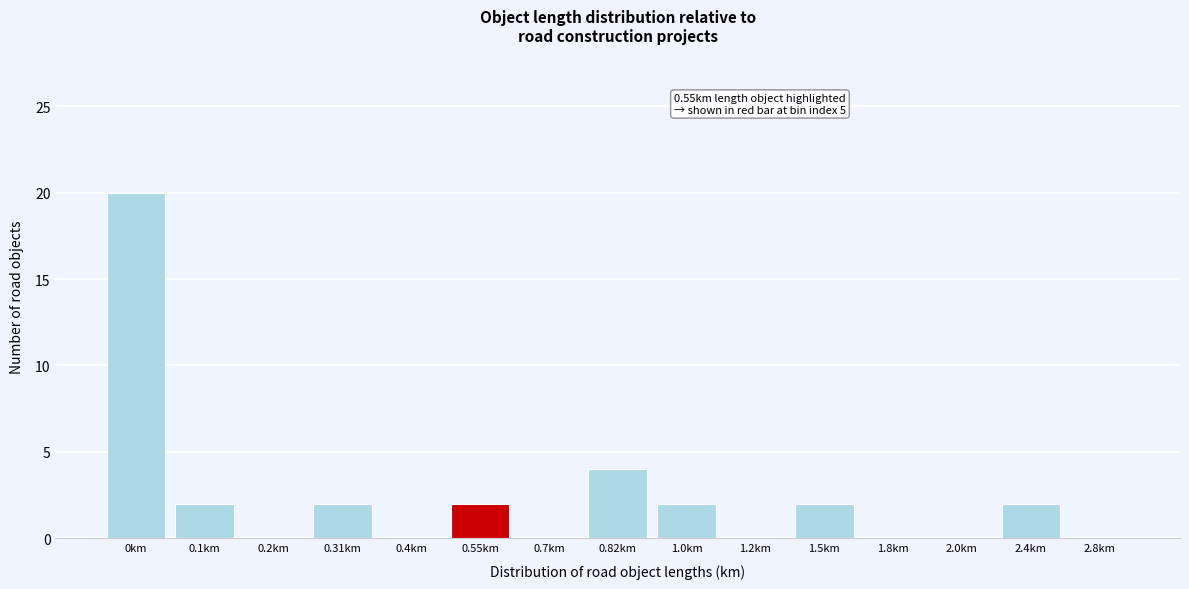

Reading left to right, list all the values displayed in this chart.

0km=20	0.1km=2	0.2km=0	0.31km=2	0.4km=0	0.55km=2	0.7km=0	0.82km=4	1.0km=2	1.2km=0	1.5km=2	1.8km=0	2.0km=0	2.4km=2	2.8km=0